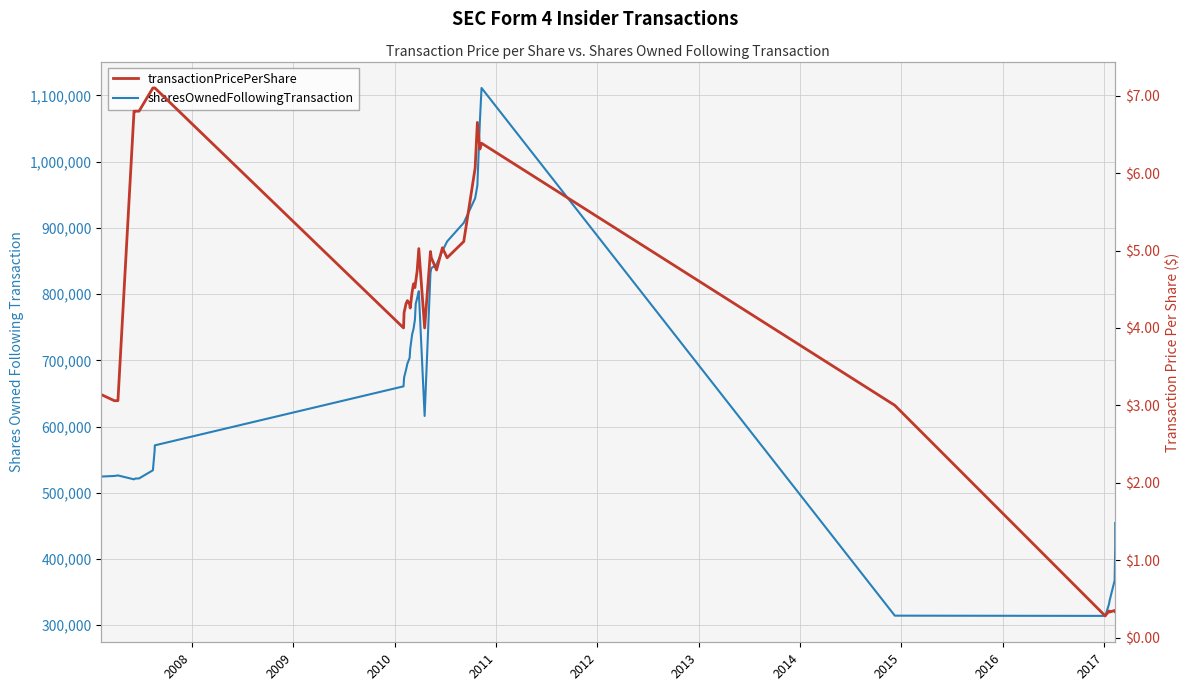

What is the sum of all sharesOwnedFollowingTransaction values?

26292363.0